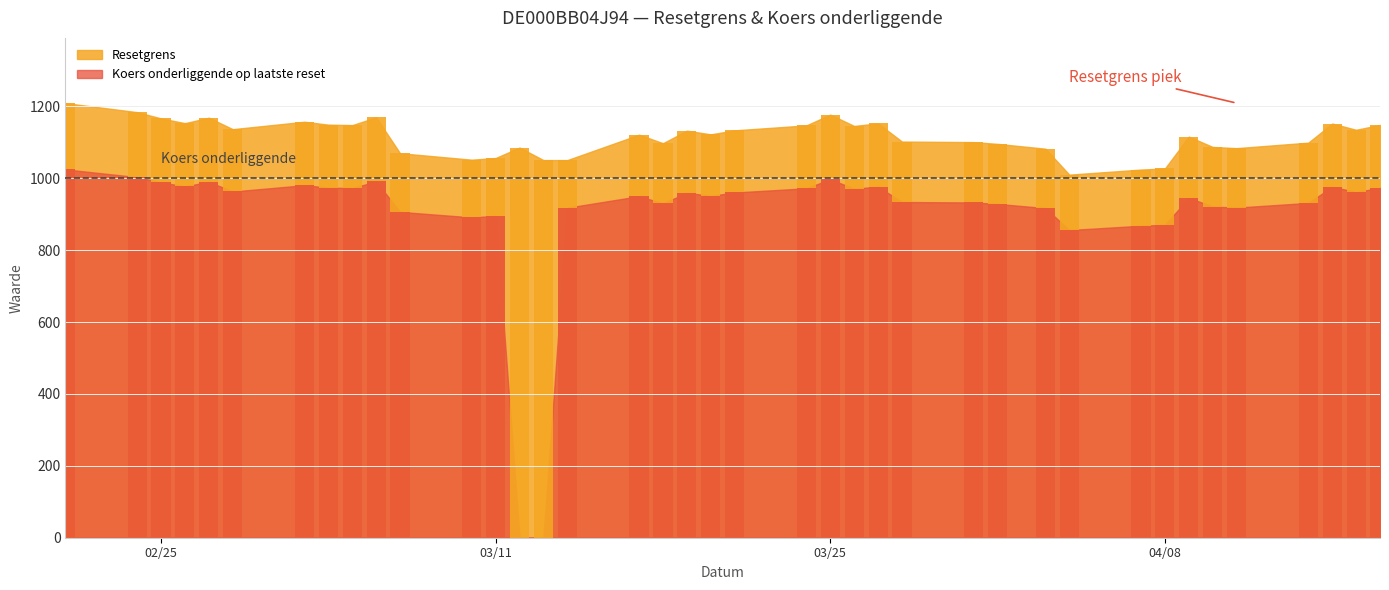

What is the sum of the Resetgrens values at 2025-03-21 and 2025-03-27?

2285.7